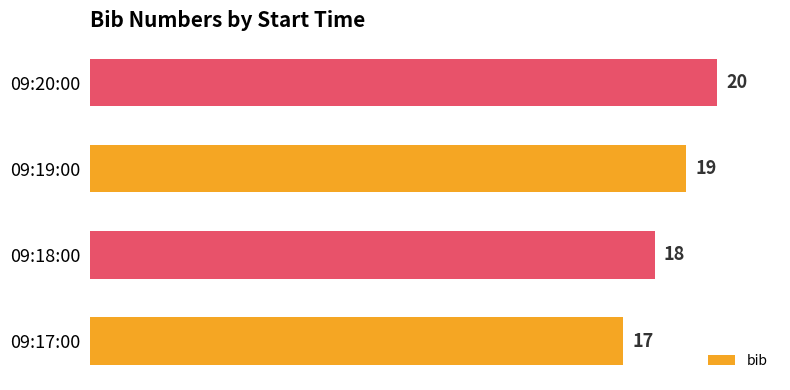

The value at 09:17:00 is 17. True or false?

True